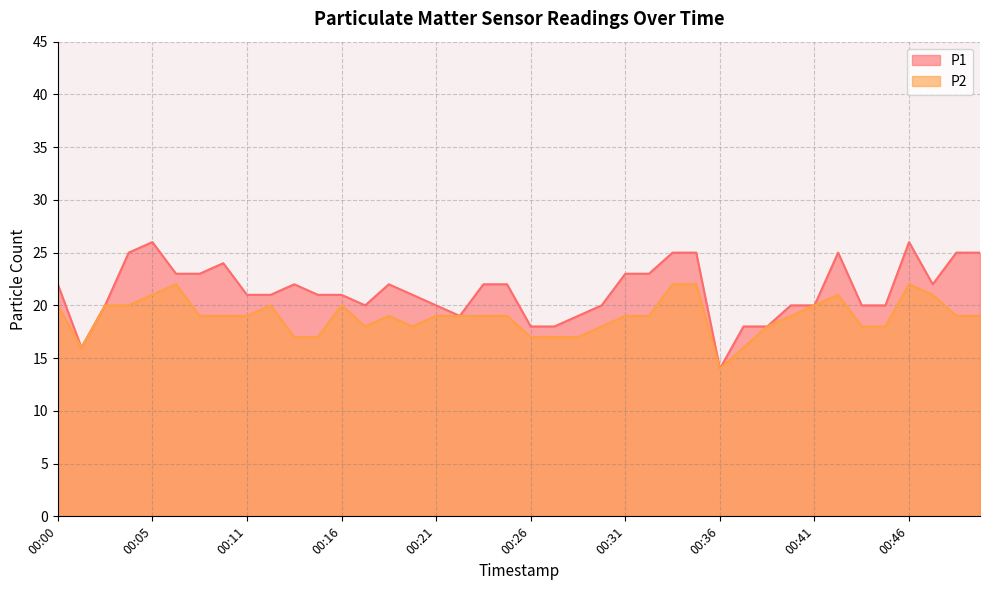

The value of P1 at 00:31 is 31. True or false?

False